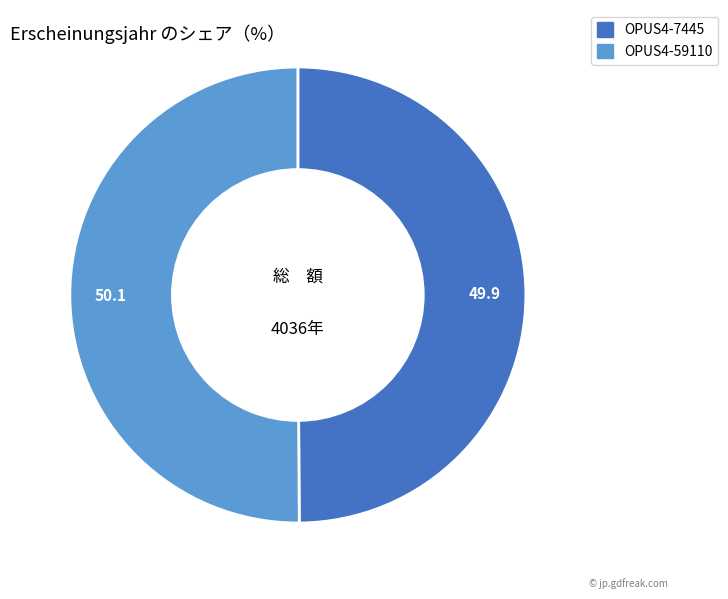

Approximately how many times larger is the value at OPUS4-7445 compared to OPUS4-59110?

1.0